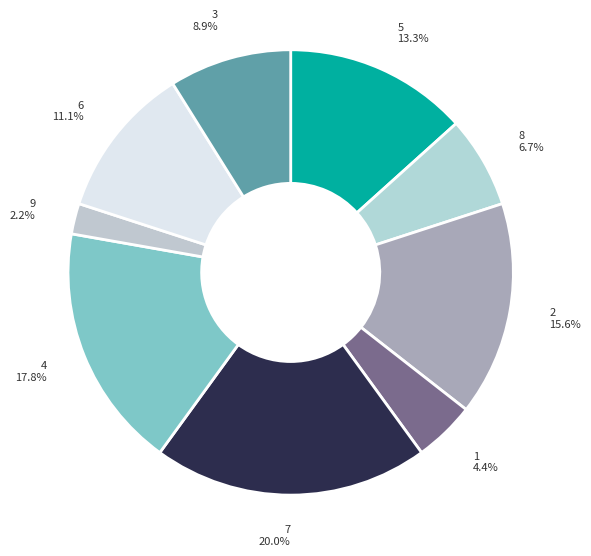

How many segments does this pie chart have?

9